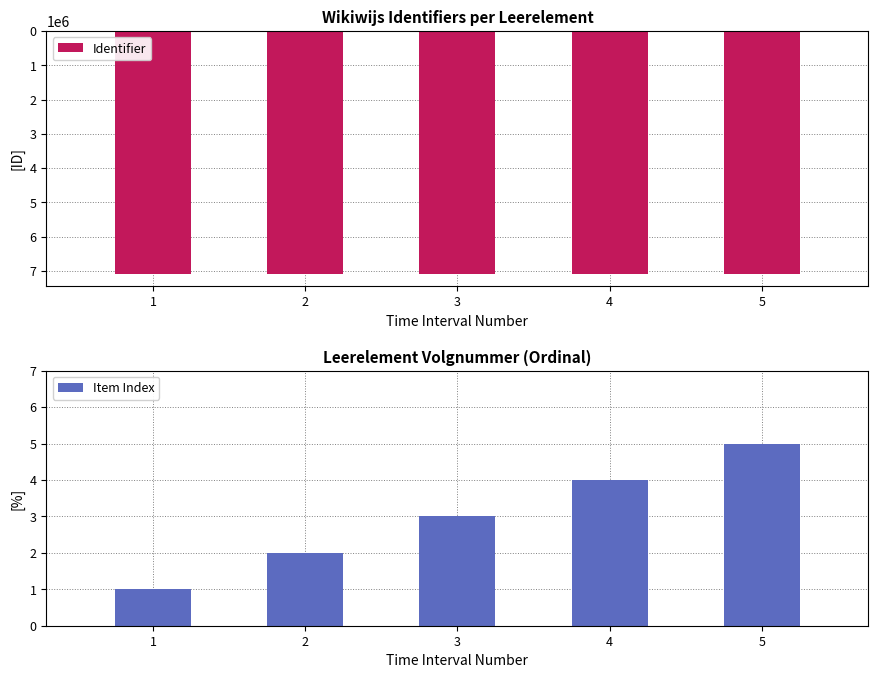

At which label is Identifier closest to 7089917?

3